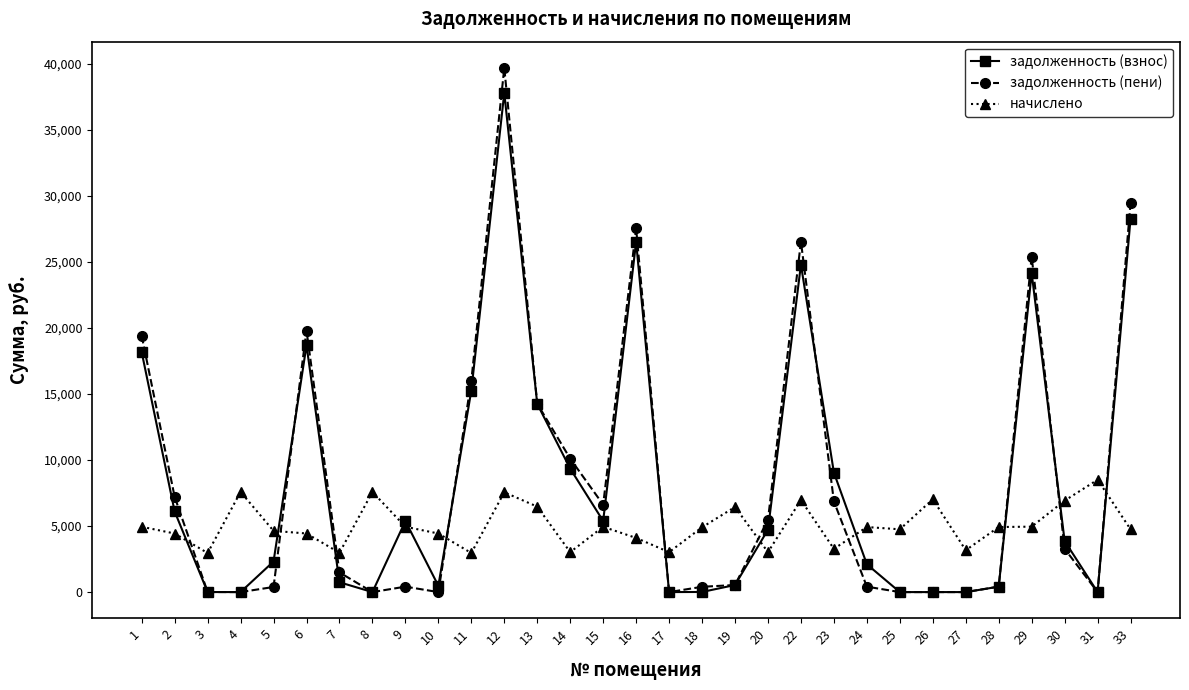

Does the chart display data point markers on the line(s)?

Yes